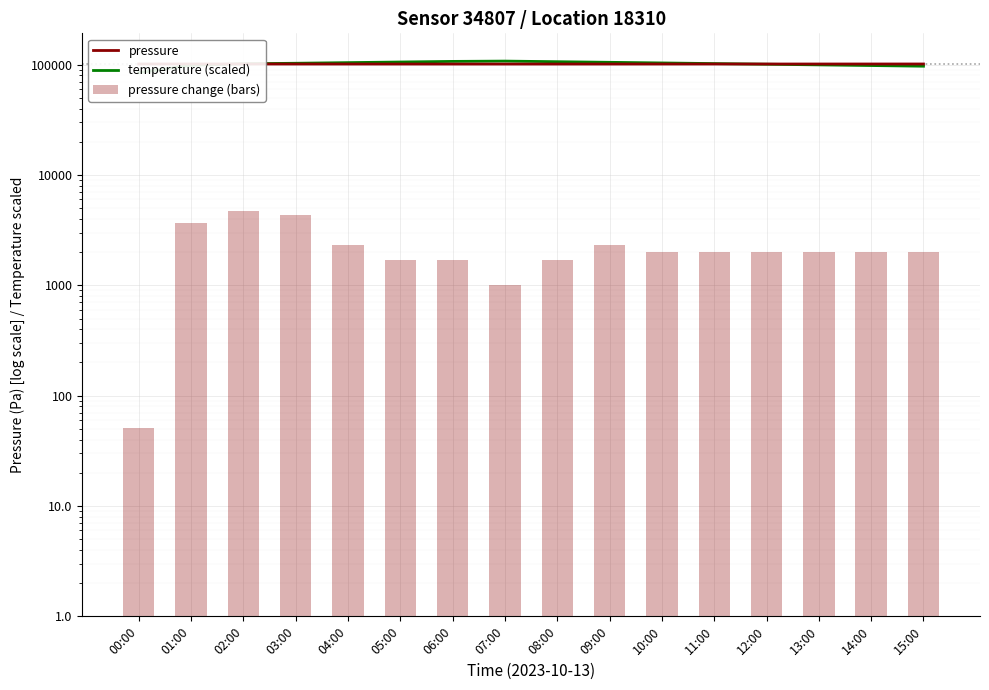

Which series has the largest total across all categories?

temperature (scaled)